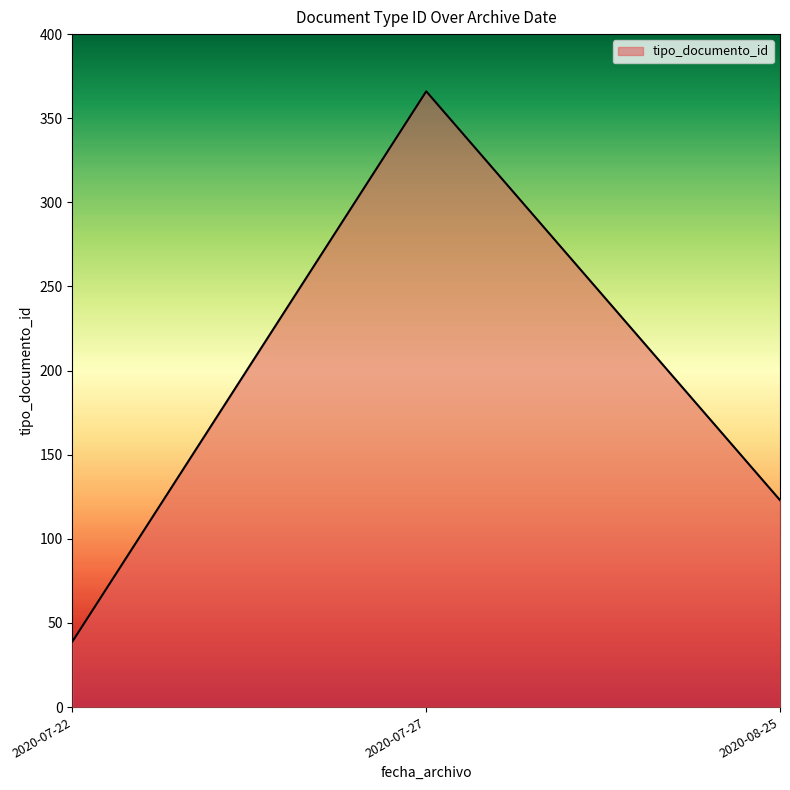

List the labels in order of value, smallest first.

2020-07-22, 2020-08-25, 2020-07-27